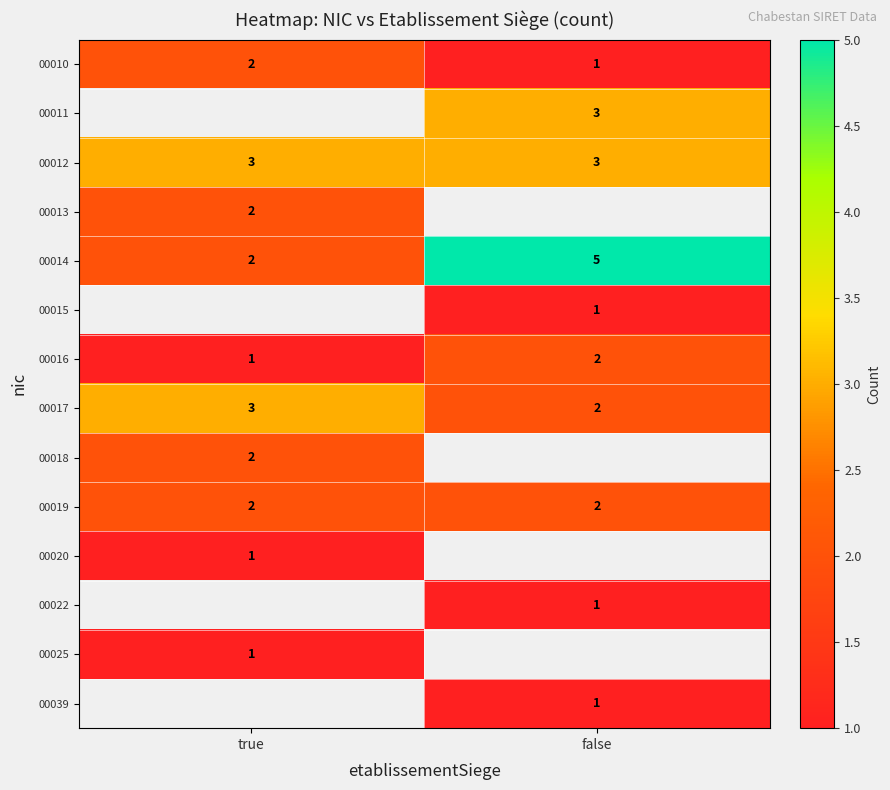

Is it true that 00016 equals 0 at true?

False